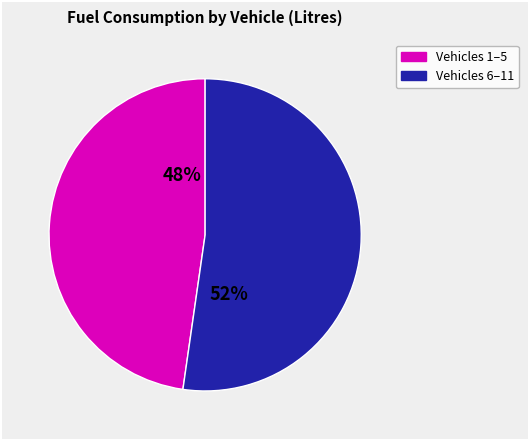

Does any single category account for the majority?

Yes